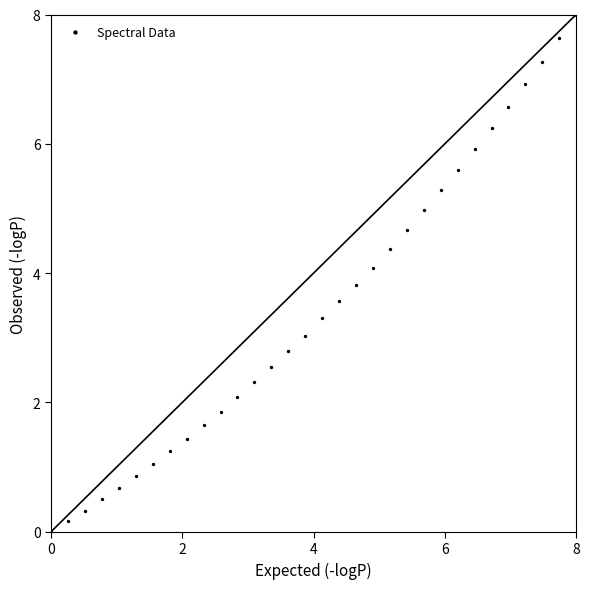

What Y value in the scatter plot is closest to 4?

4.1